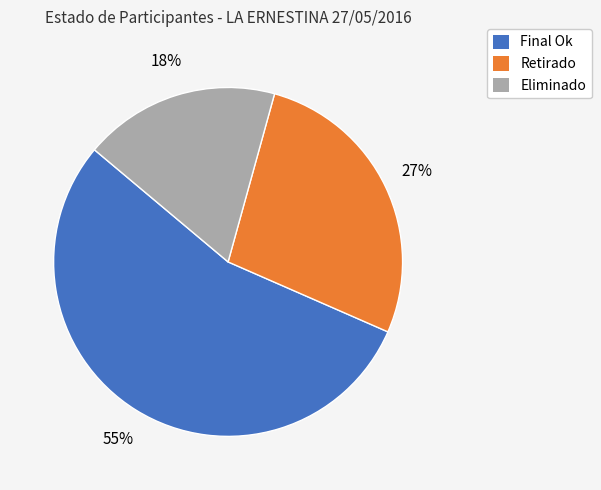

Is there a majority slice in this chart?

Yes